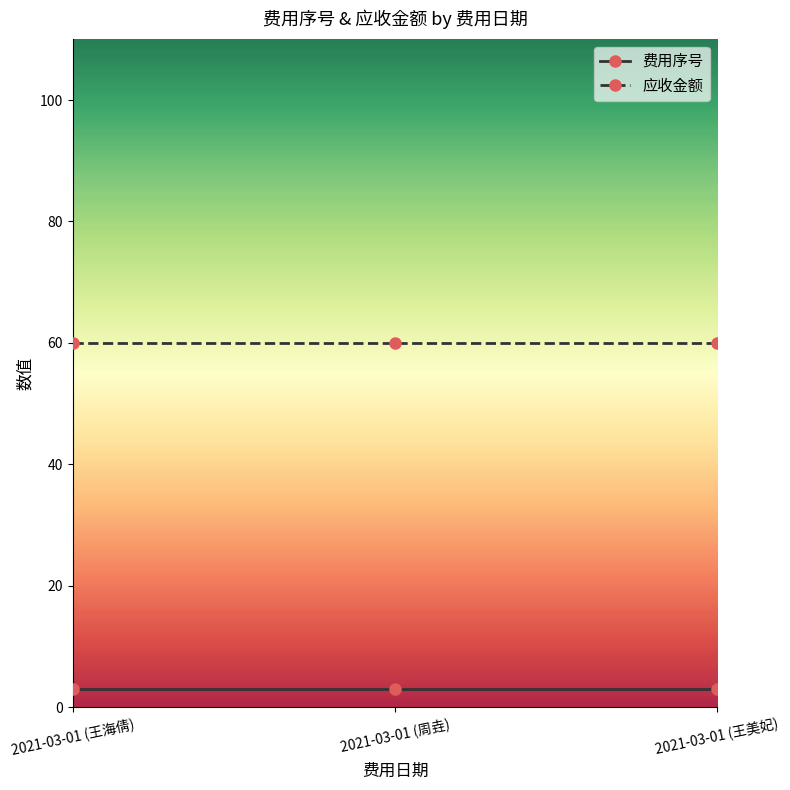

What is the lowest value of the 应收金额 series?

60